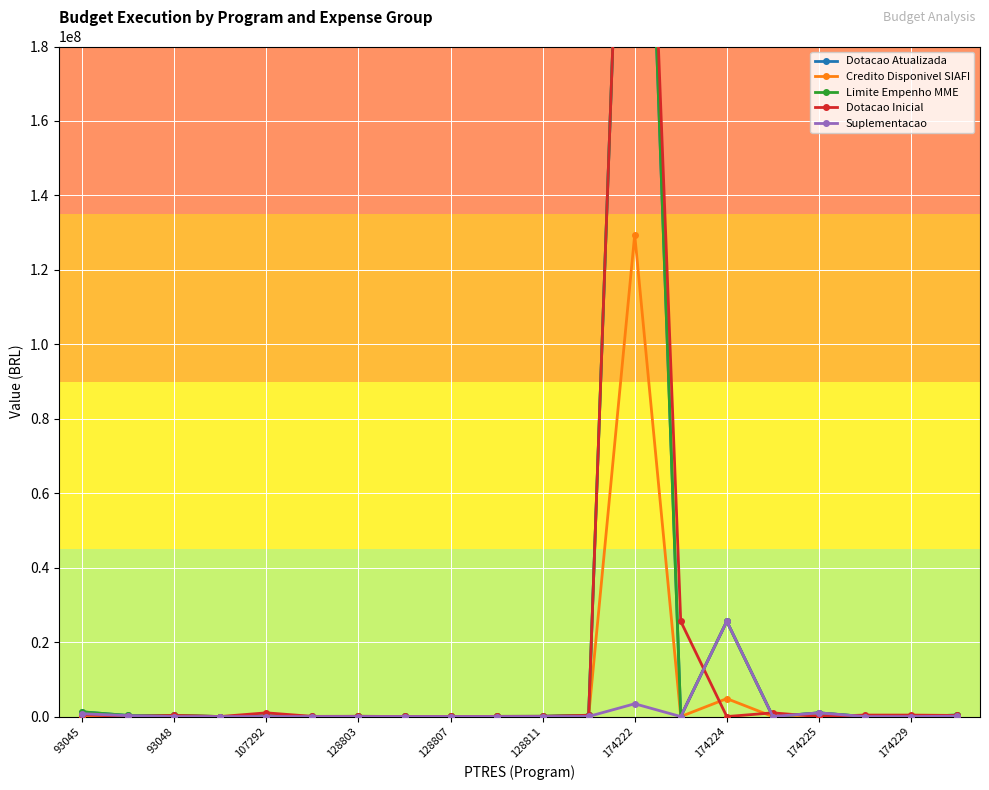

Is it true that Dotacao Inicial equals 470917588.0 at 174222?

False